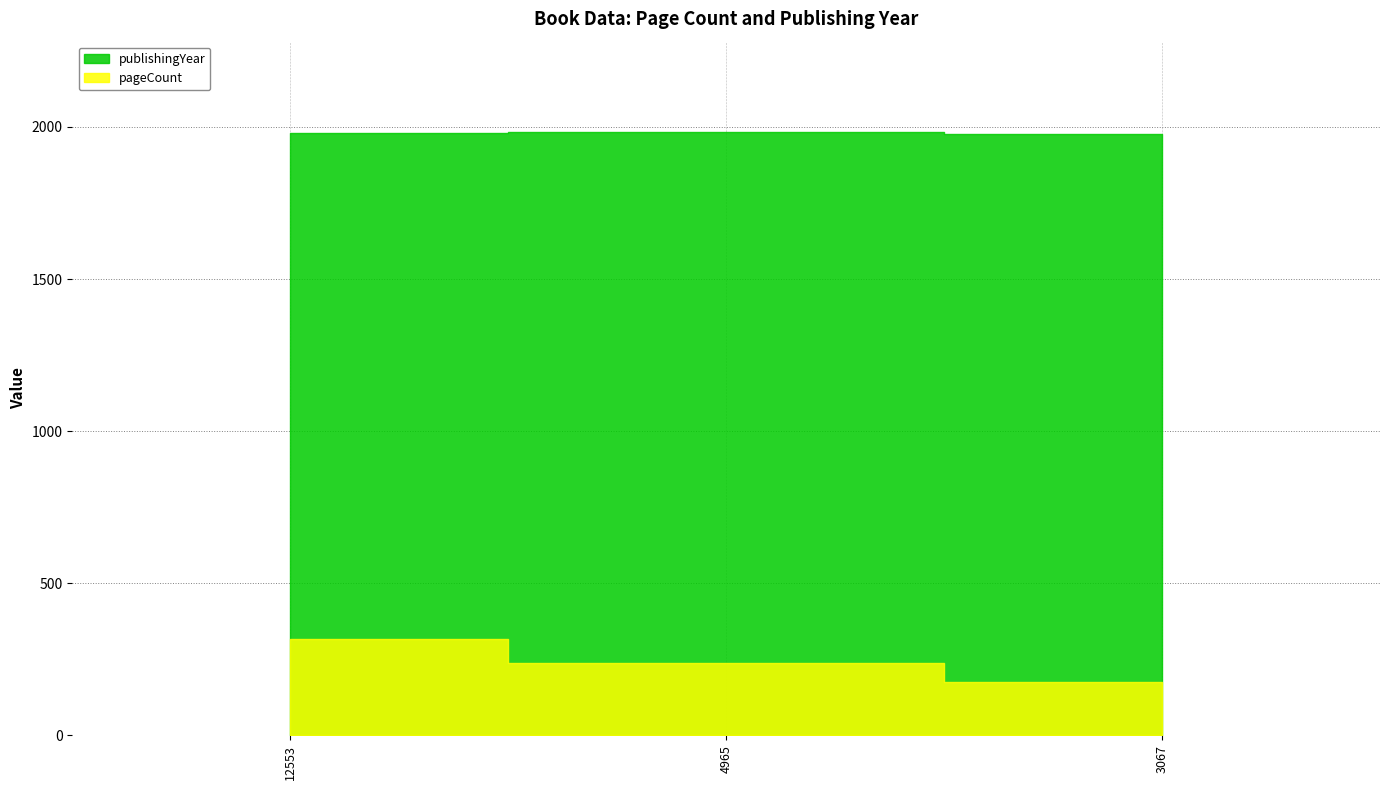

What is the value of the pageCount point at the 2nd from the left?

236